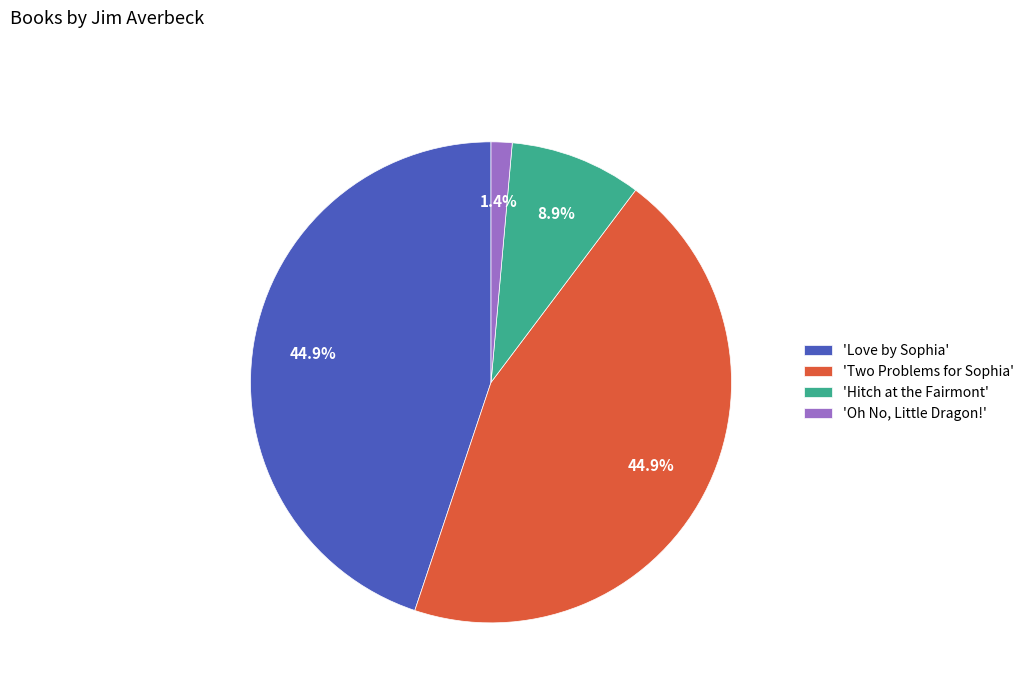

How much of the chart is everything except 'Oh No, Little Dragon!'?

98.6%